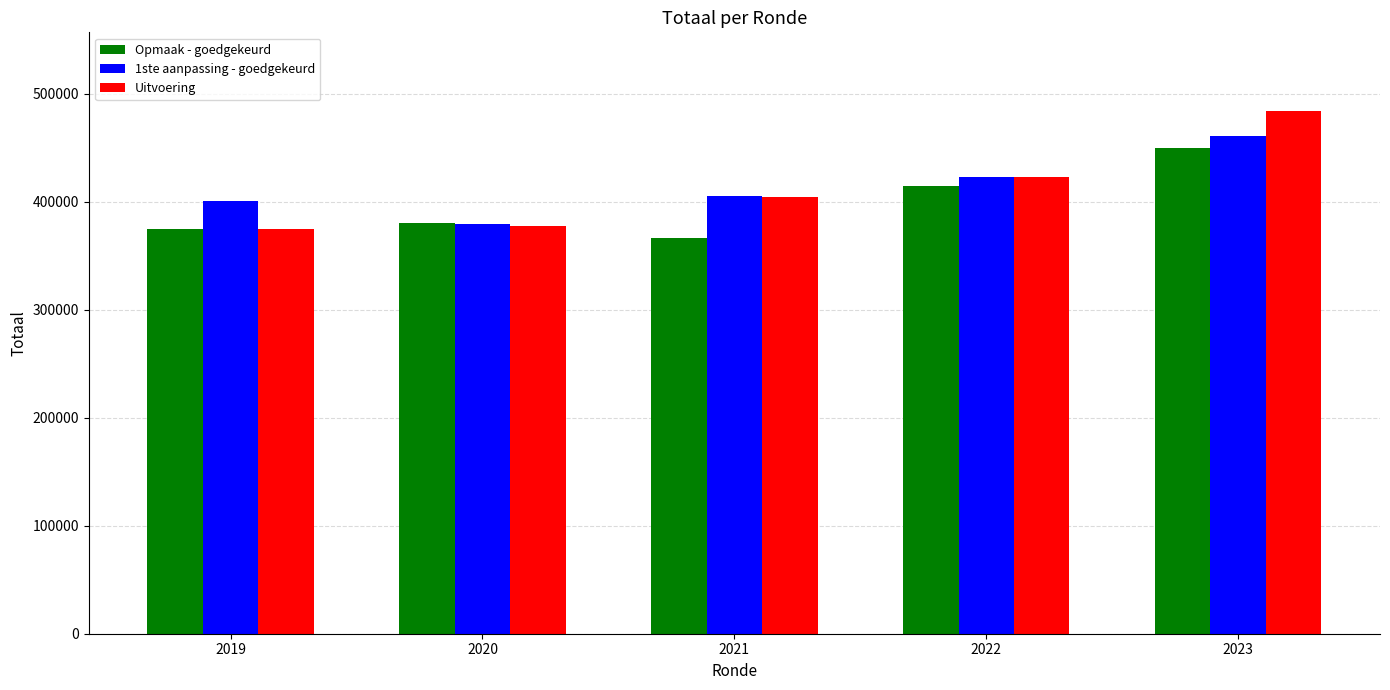

Which category has the highest value in the 1ste aanpassing - goedgekeurd series?

2023